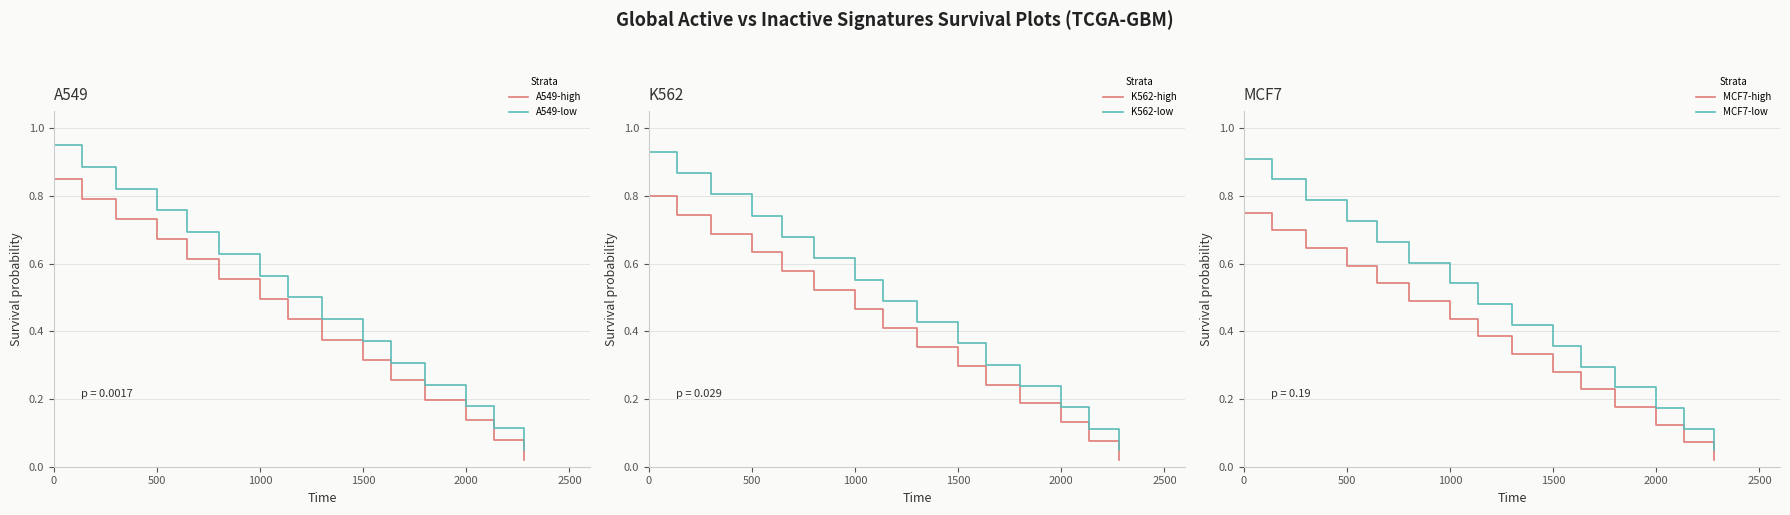

How many lines are shown in the chart?

6